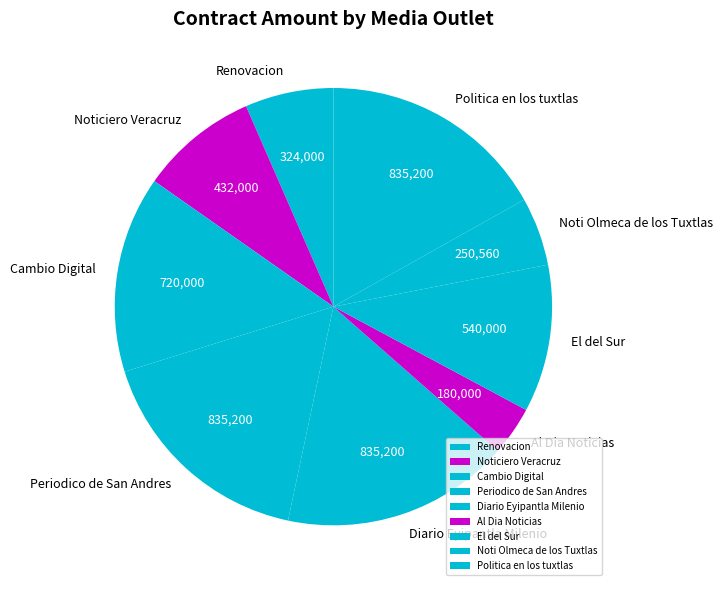

Does any single category account for the majority?

No